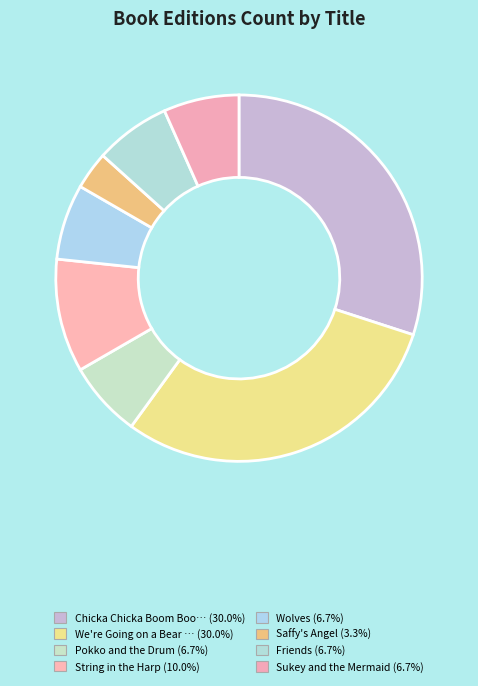

How many segments does this pie chart have?

8